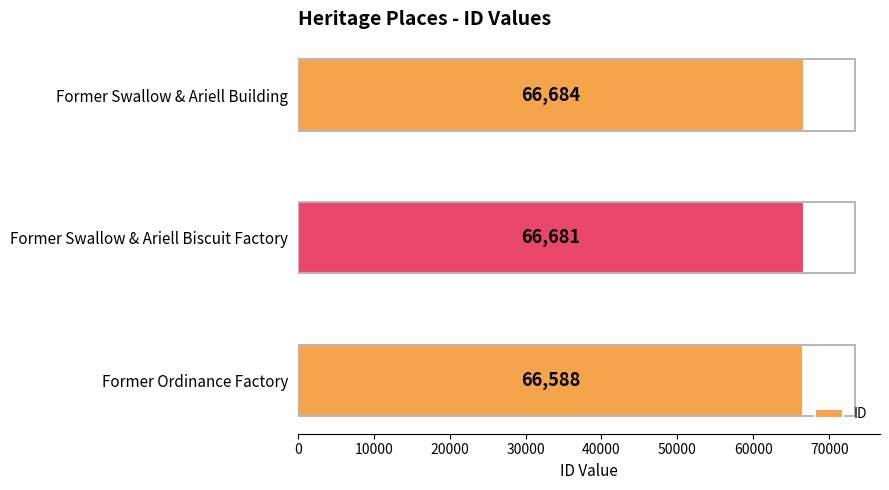

What is the sum of all values?

199953